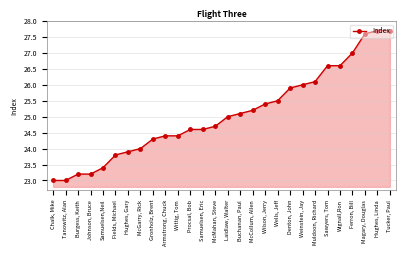

How many lines are shown in the chart?

1